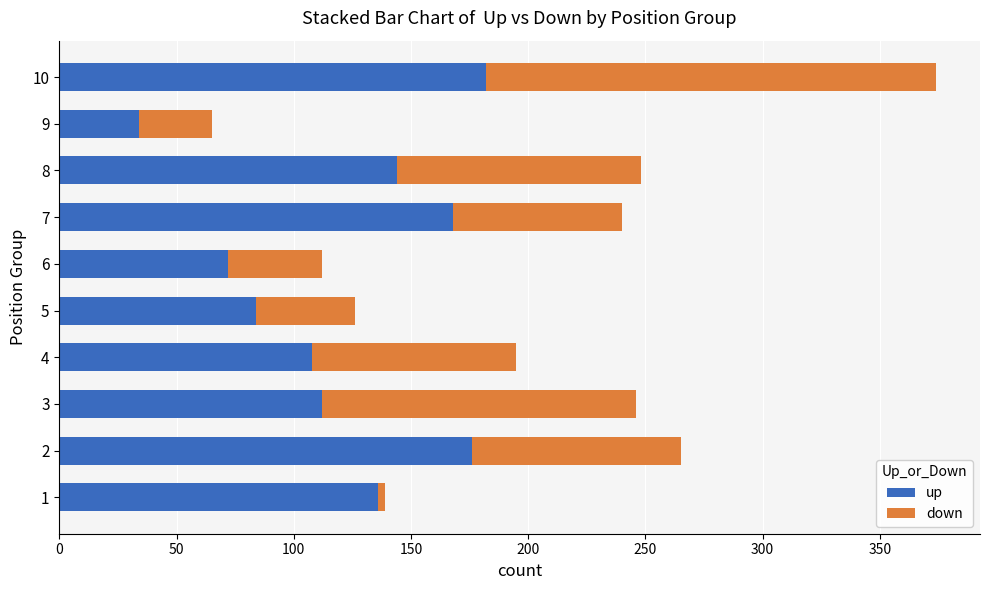

At which category is the sum across all series the highest?

10